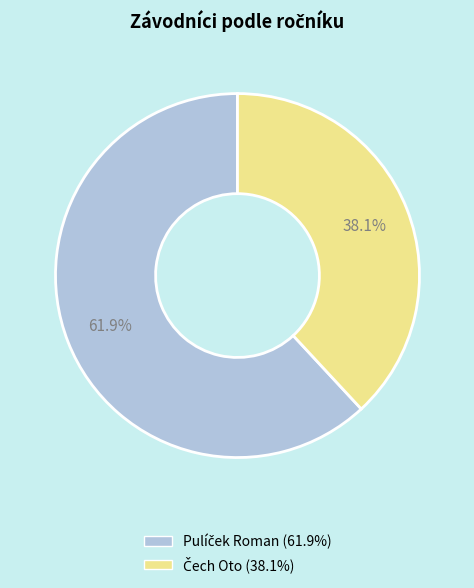

Does any single category account for the majority?

Yes